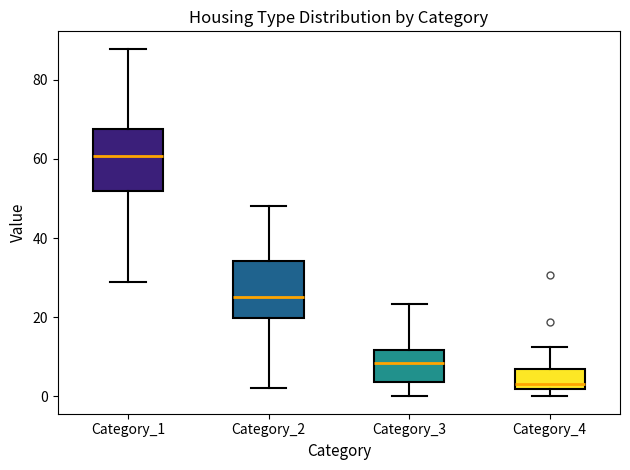

Reading left to right, read every box against the y-axis: the position of its median line, the range the box covers, and the ends of its whiskers. The values are not printed on the chart, so give them approximately, as read against the axis.

Category_1: median 60, box 52 to 68, whiskers 28 to 88
Category_2: median 26, box 20 to 34, whiskers 2 to 48
Category_3: median 8, box 4 to 12, whiskers 0 to 24
Category_4: median 4, box 2 to 6, whiskers 0 to 12